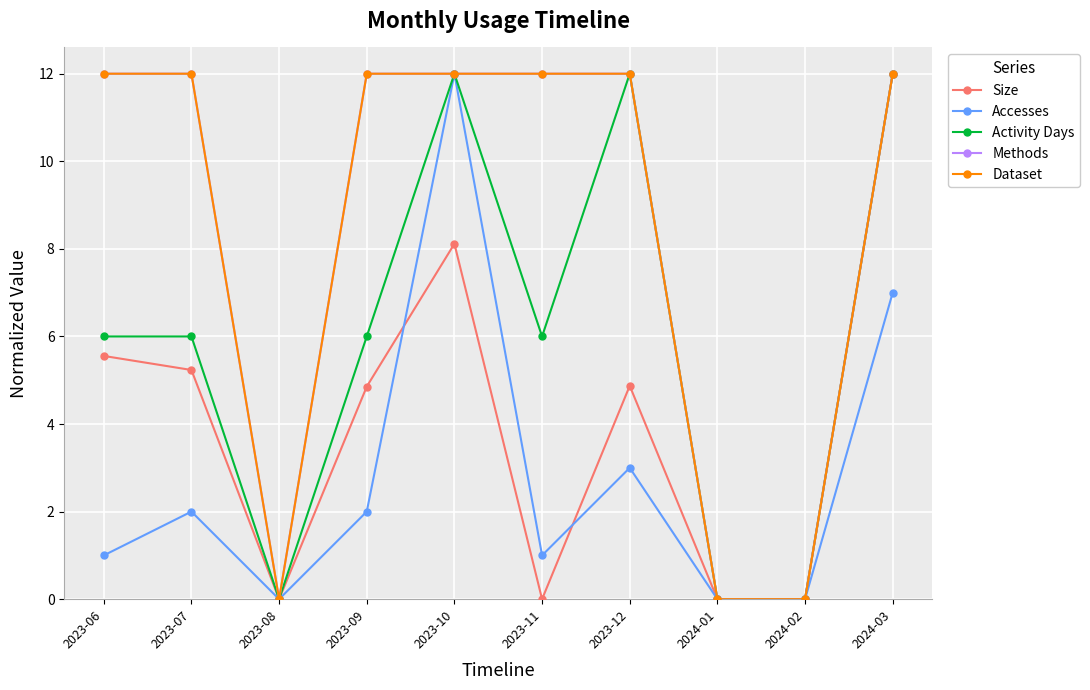

What is the value of the Dataset point at the 2nd from the left?

12.0